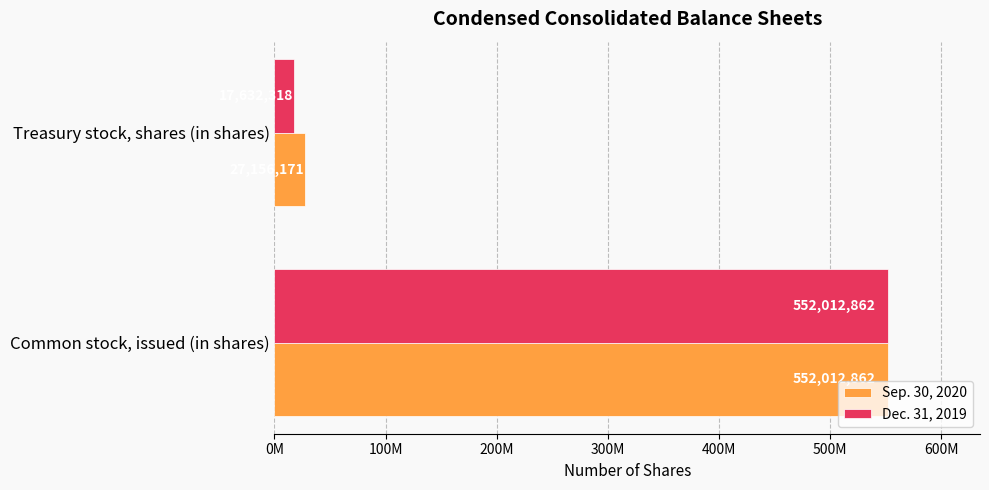

What are all the series names shown in the legend?

Sep. 30, 2020, Dec. 31, 2019